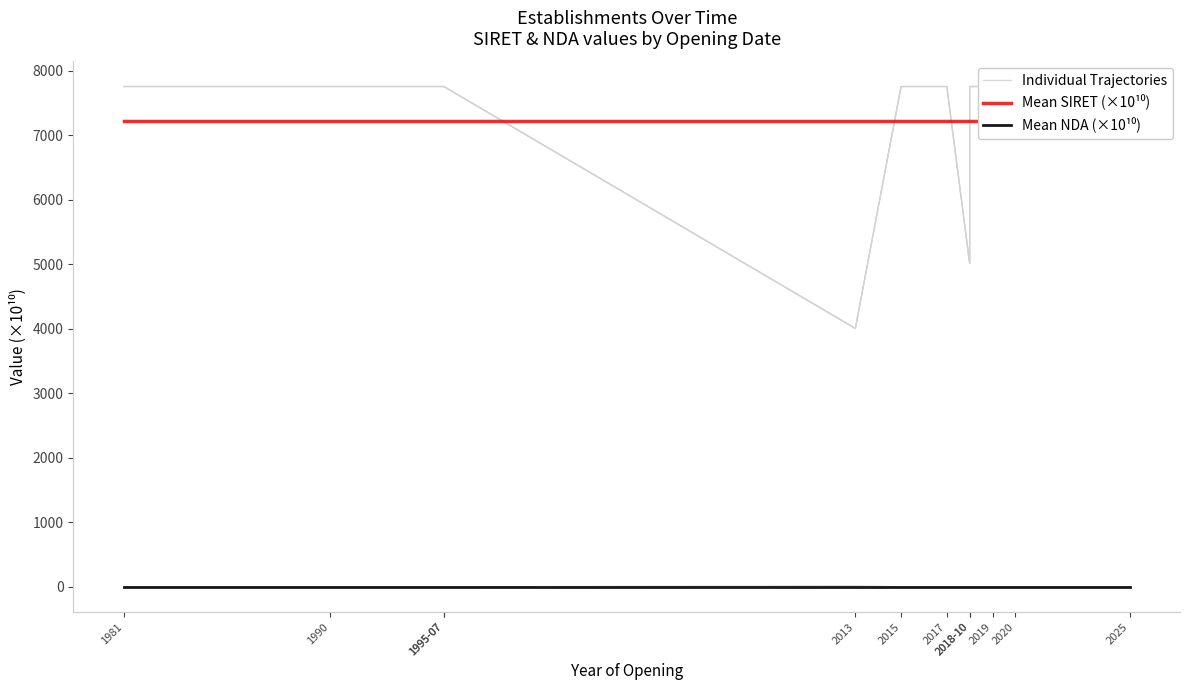

What is the spread (max minus min) of values at 2018-10?

7214.3